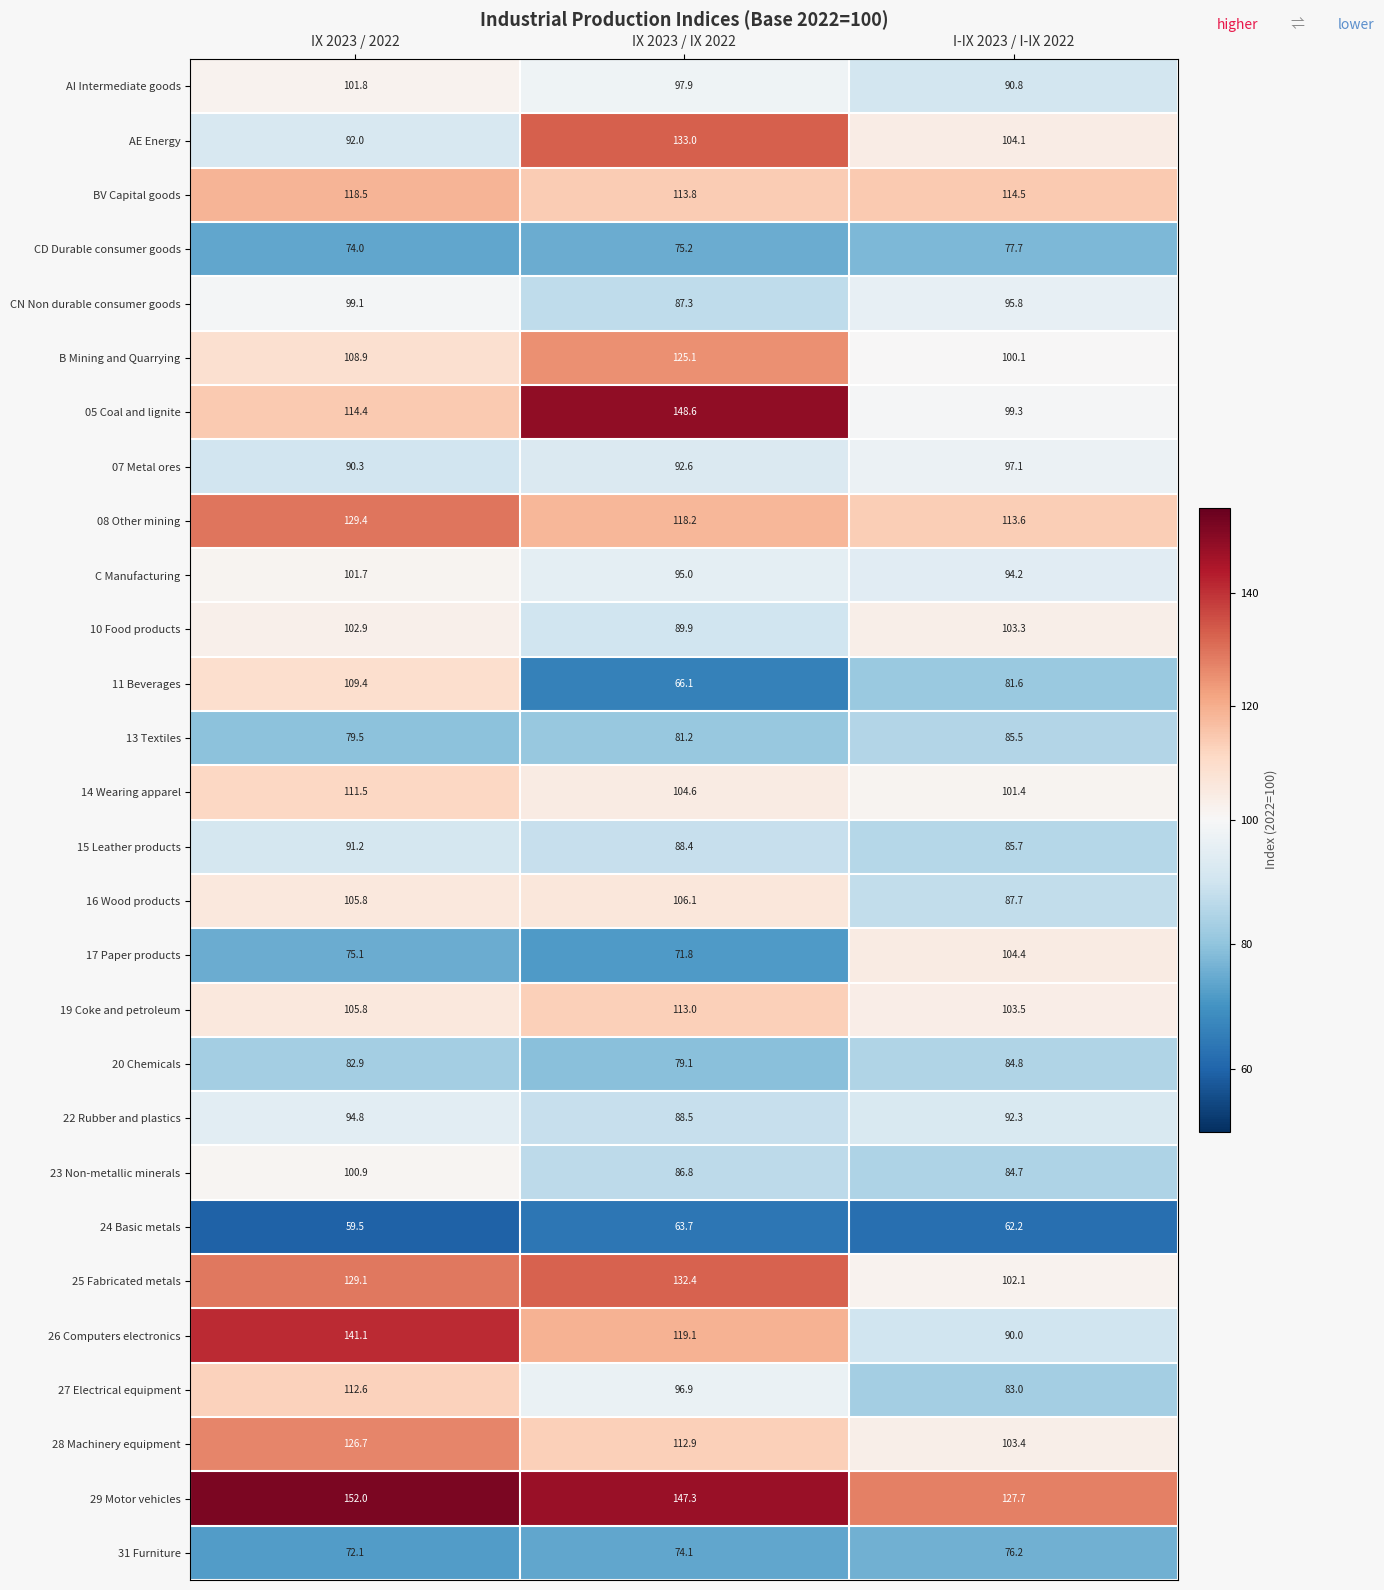

Count the number of data series in this chart.

28